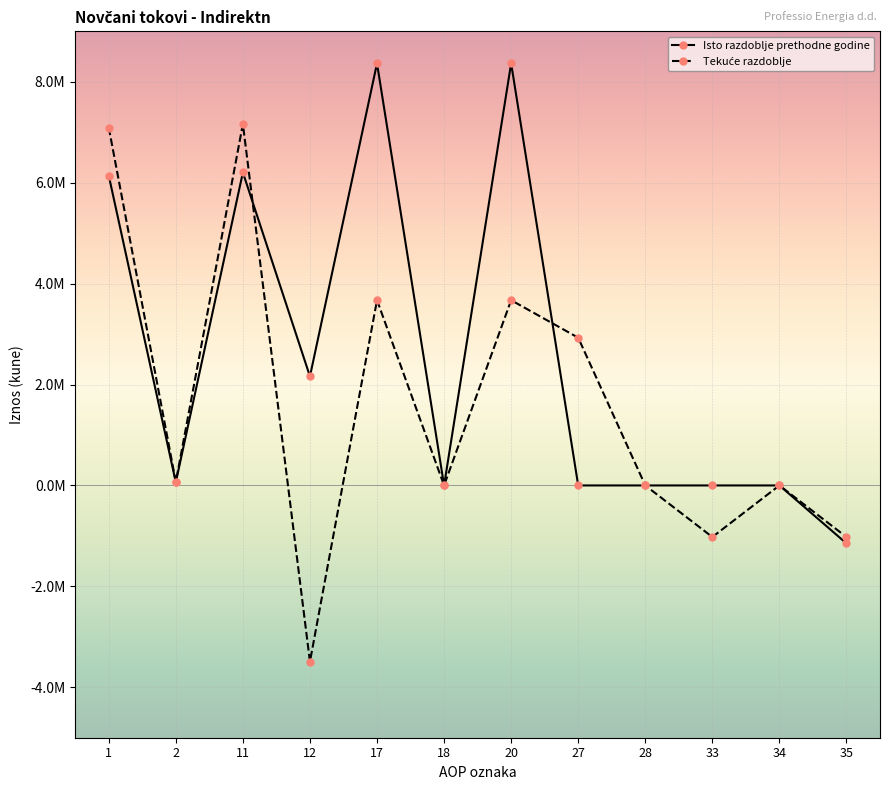

What is the average value of the Tekuće razdoblje series?

1588373